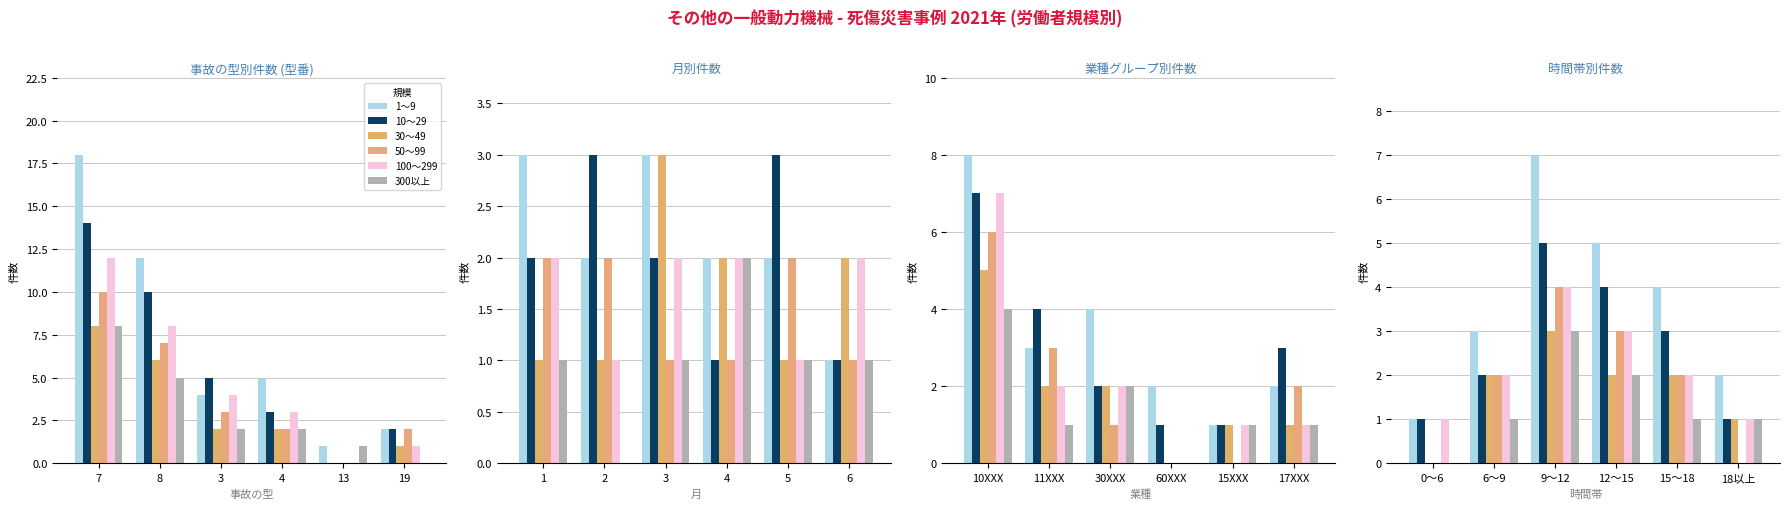

Reading right to left, transcribe all the data shown in this chart.

1～9: 2	4	5	7	3	1
10～29: 1	3	4	5	2	1
30～49: 1	2	2	3	2	0
50～99: 0	2	3	4	2	0
100～299: 1	2	3	4	2	1
300以上: 1	1	2	3	1	0